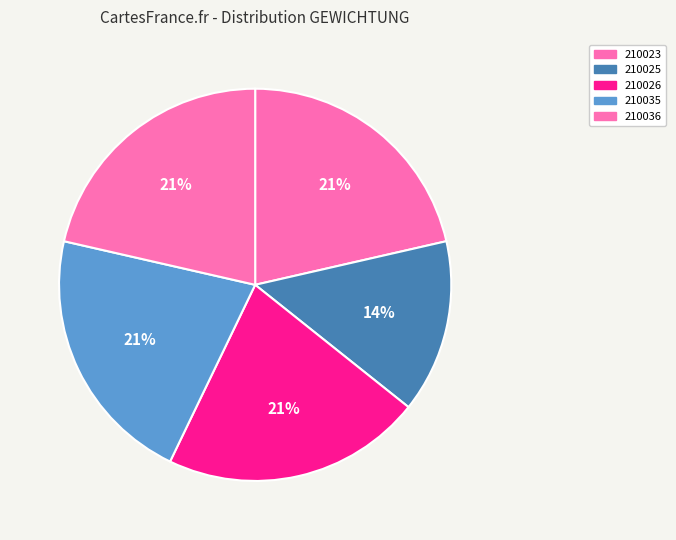

To the nearest percent, what percentage of the pie is 210023?

21%